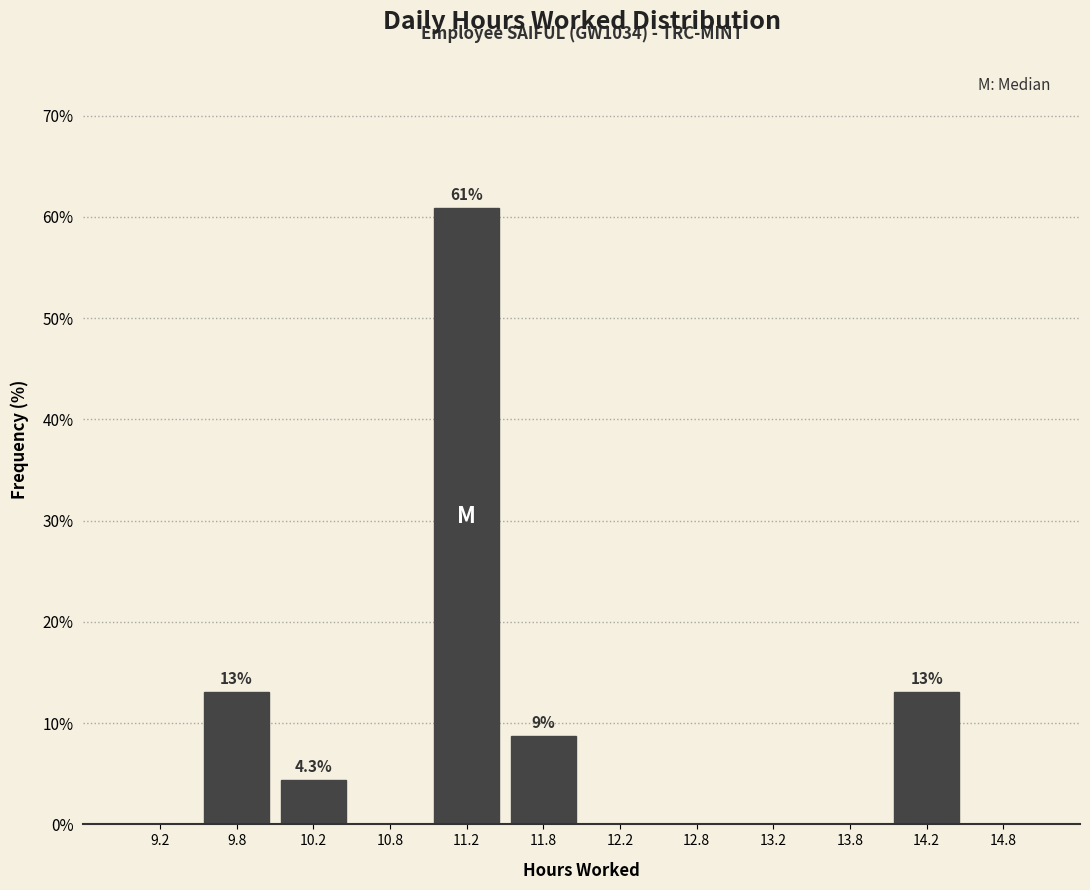

Over which range of the x-axis is the bar tallest?

11.0 to 11.5